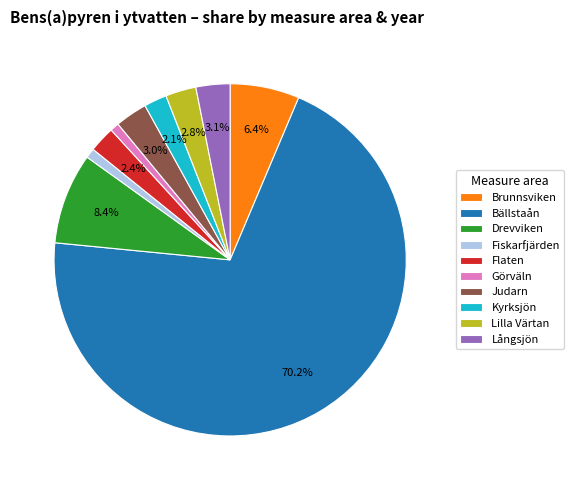

What is the ratio of the value at Judarn to the value at Flaten?

1.2